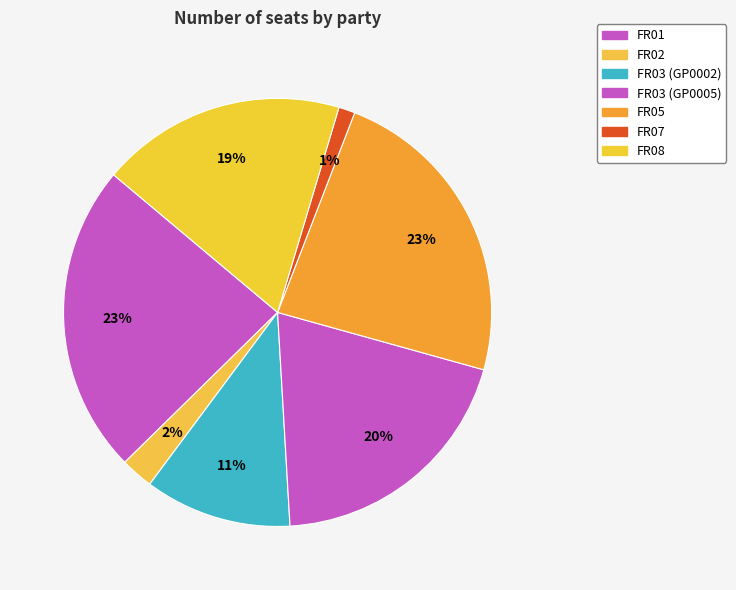

Count the number of slices in the pie.

7